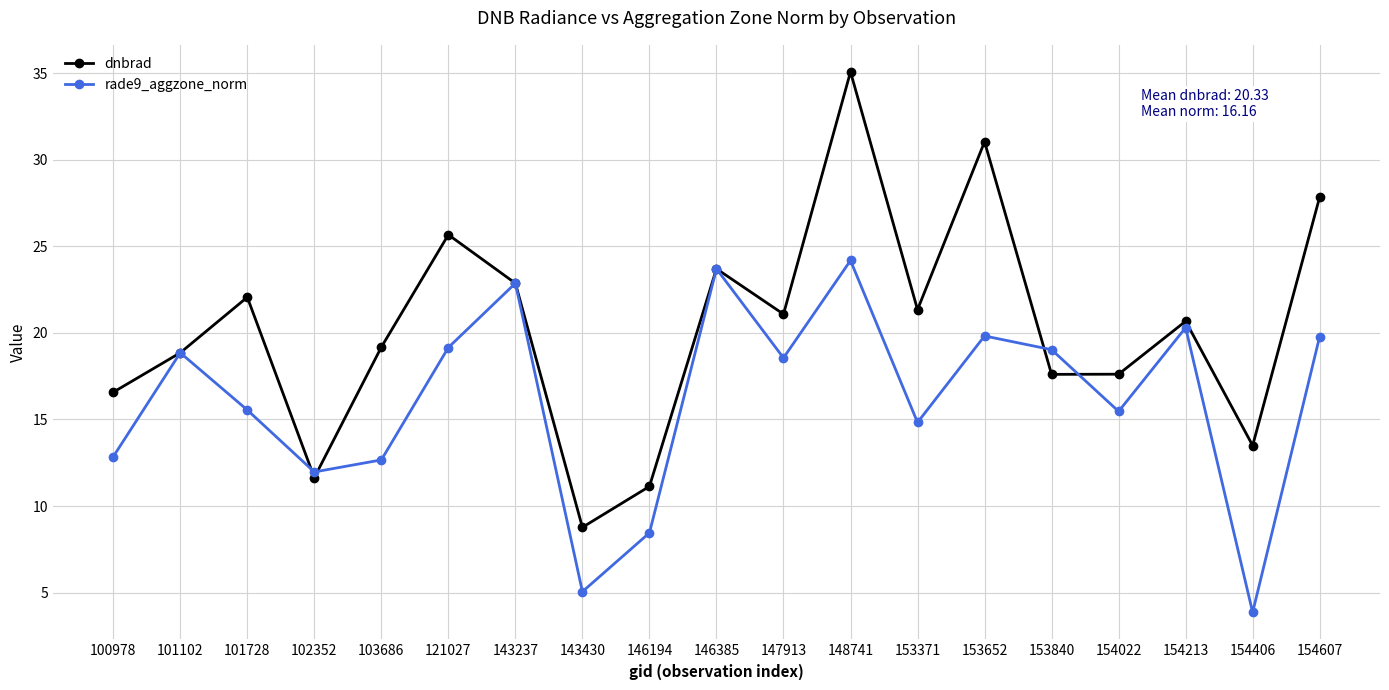

What is the average value of the rade9_aggzone_norm series?

16.2